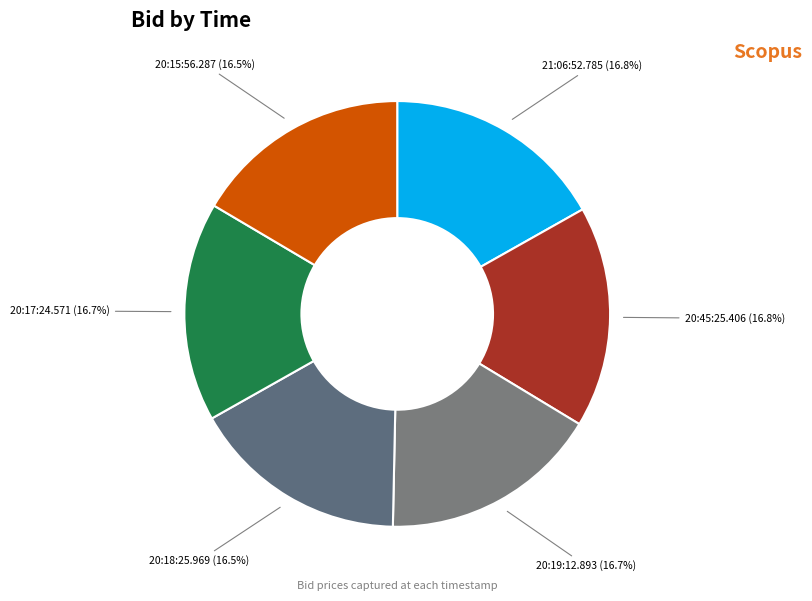

What is the ratio of the value at 20:17:24.571 to the value at 20:19:12.893?

1.0